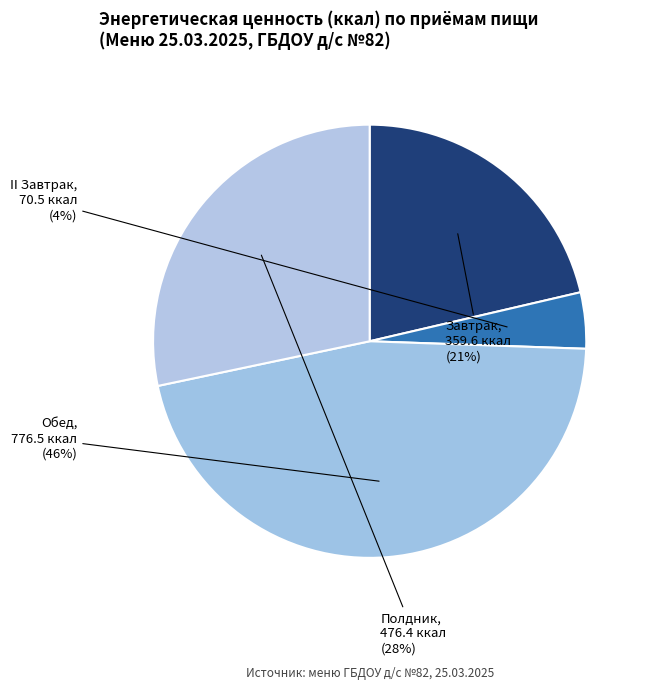

How many slices are in this pie chart?

4